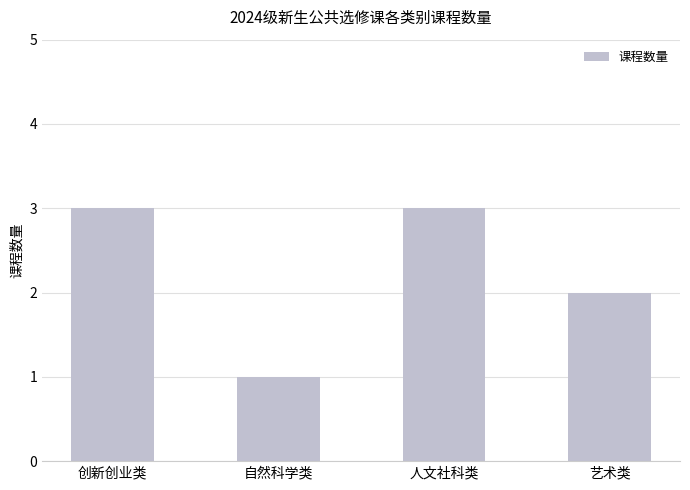

Reading left to right, extract all data points from this chart.

创新创业类=3	自然科学类=1	人文社科类=3	艺术类=2